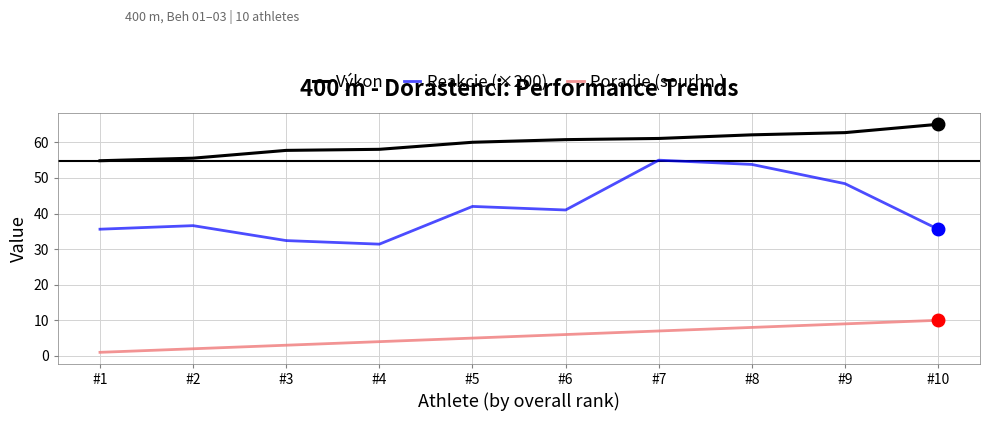

Which series changed the most between #2 and #10?

Výkon